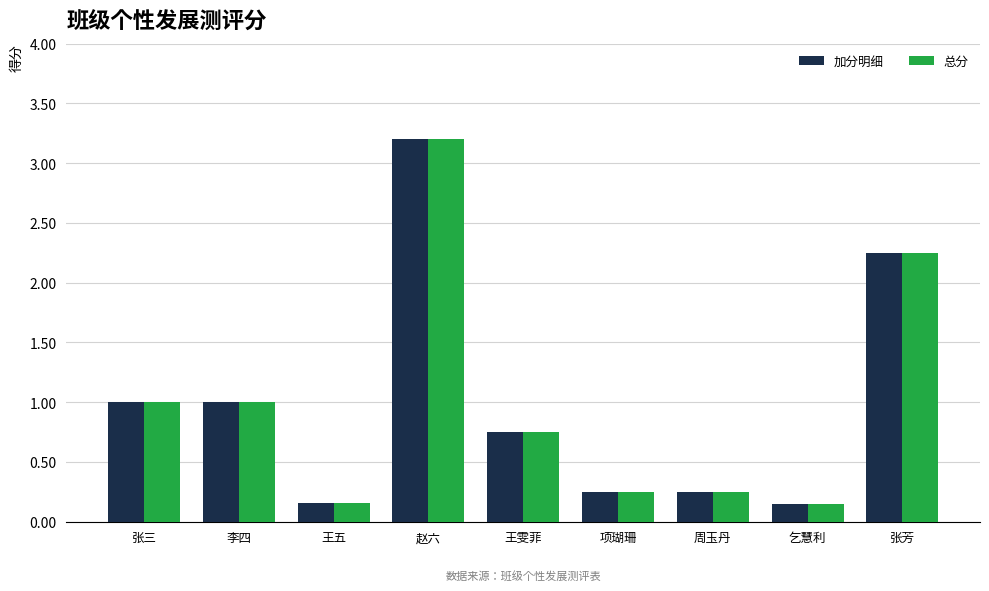

What is the total value across all series at 赵六?

6.4